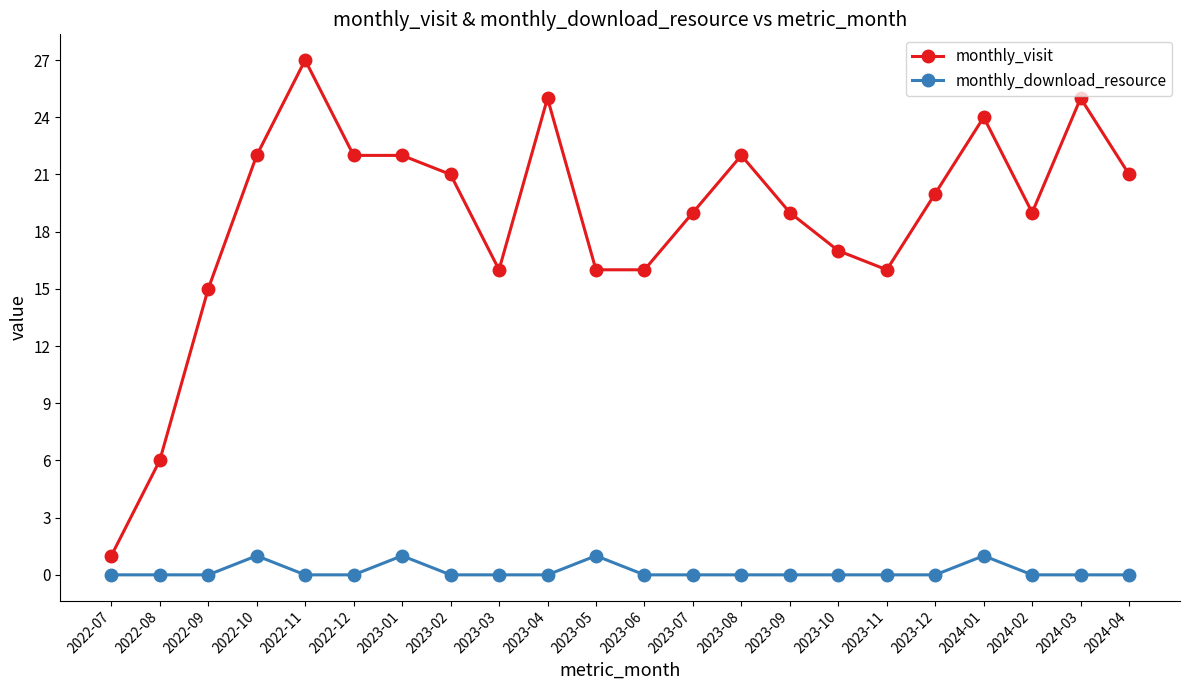

The value of monthly_download_resource at 2022-12 is 0. True or false?

True